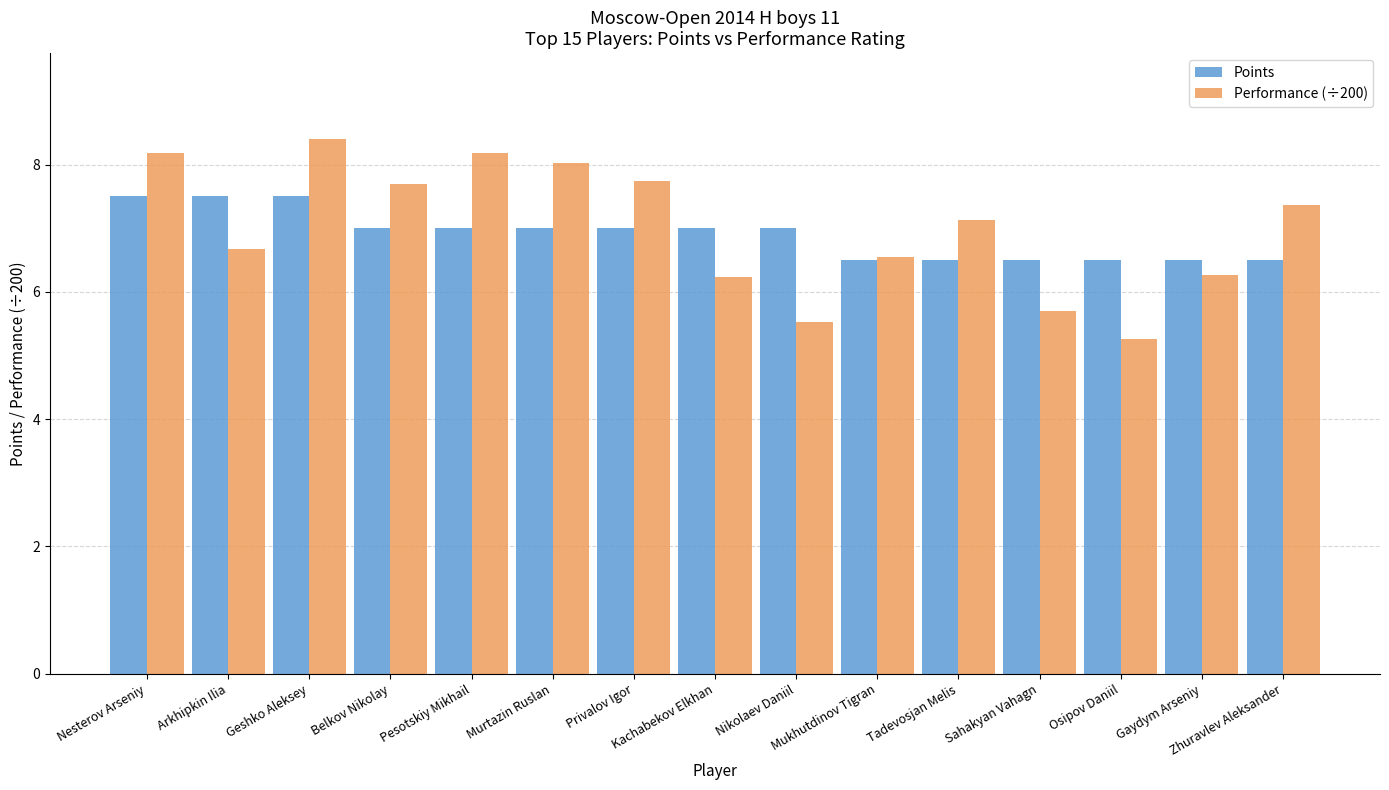

Rank the series by their maximum value, from lowest to highest.

Points, Performance (÷200)